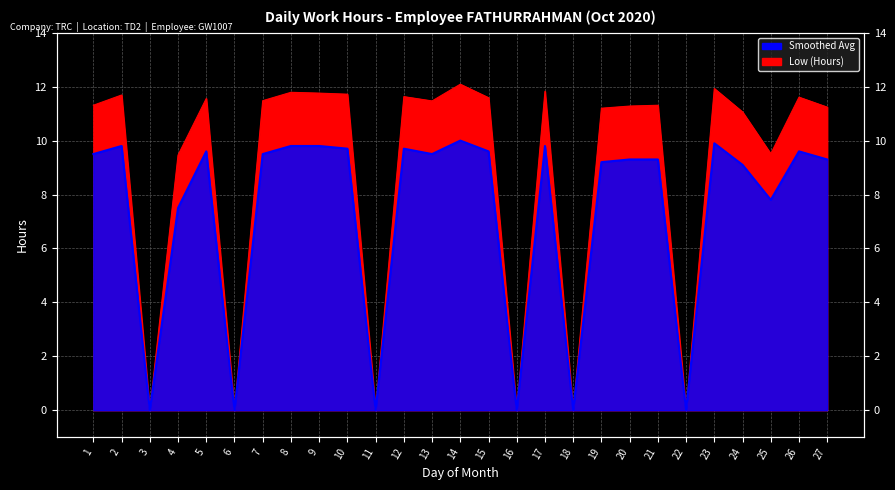

Between 8 and 10, which series saw the biggest shift?

Smoothed